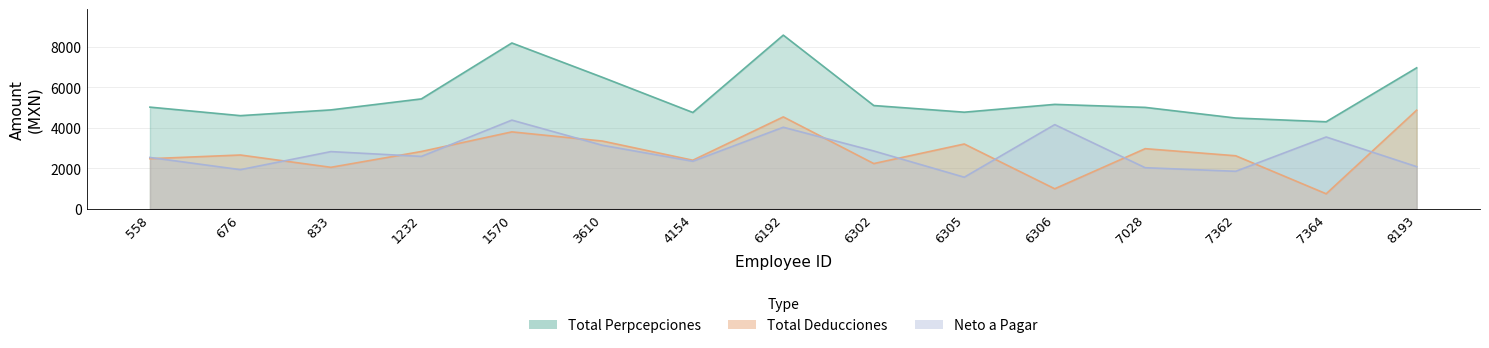

Which has a higher value, 7362 or 8193?

8193